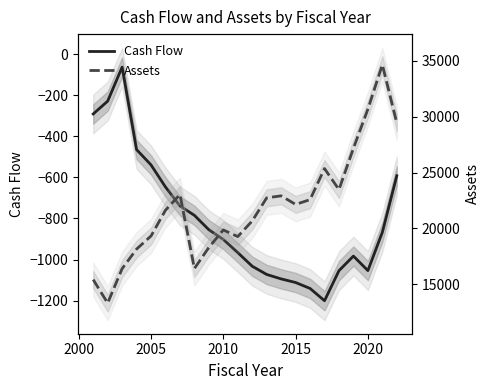

True or false: Cash Flow has more than 0 points higher than both neighbors.

True